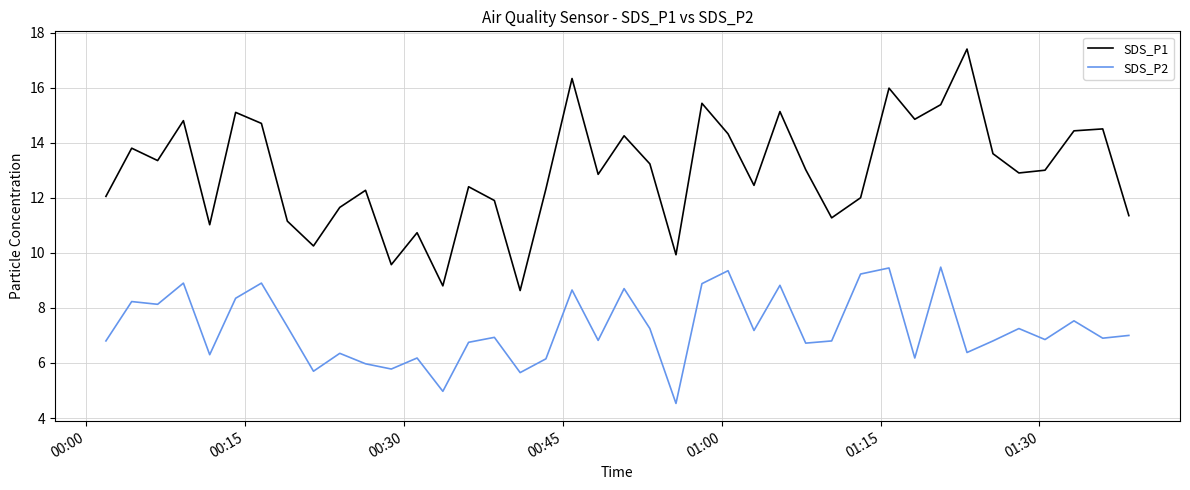

What is the difference between the maximum and minimum values in the SDS_P1 series?

8.8